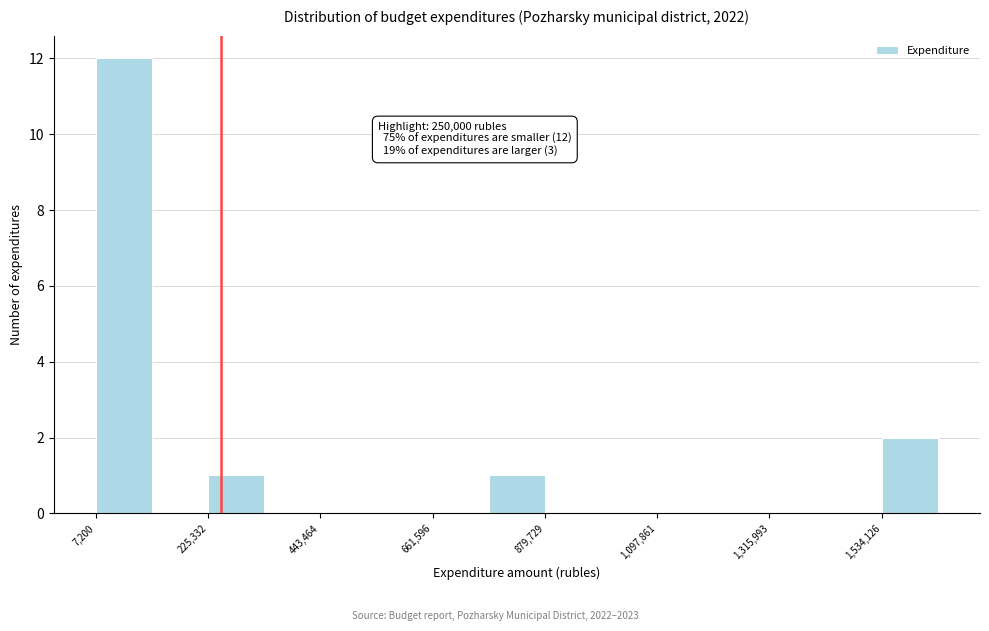

Read against the x-axis, roughly where is the centre of the tallest bar?

50000